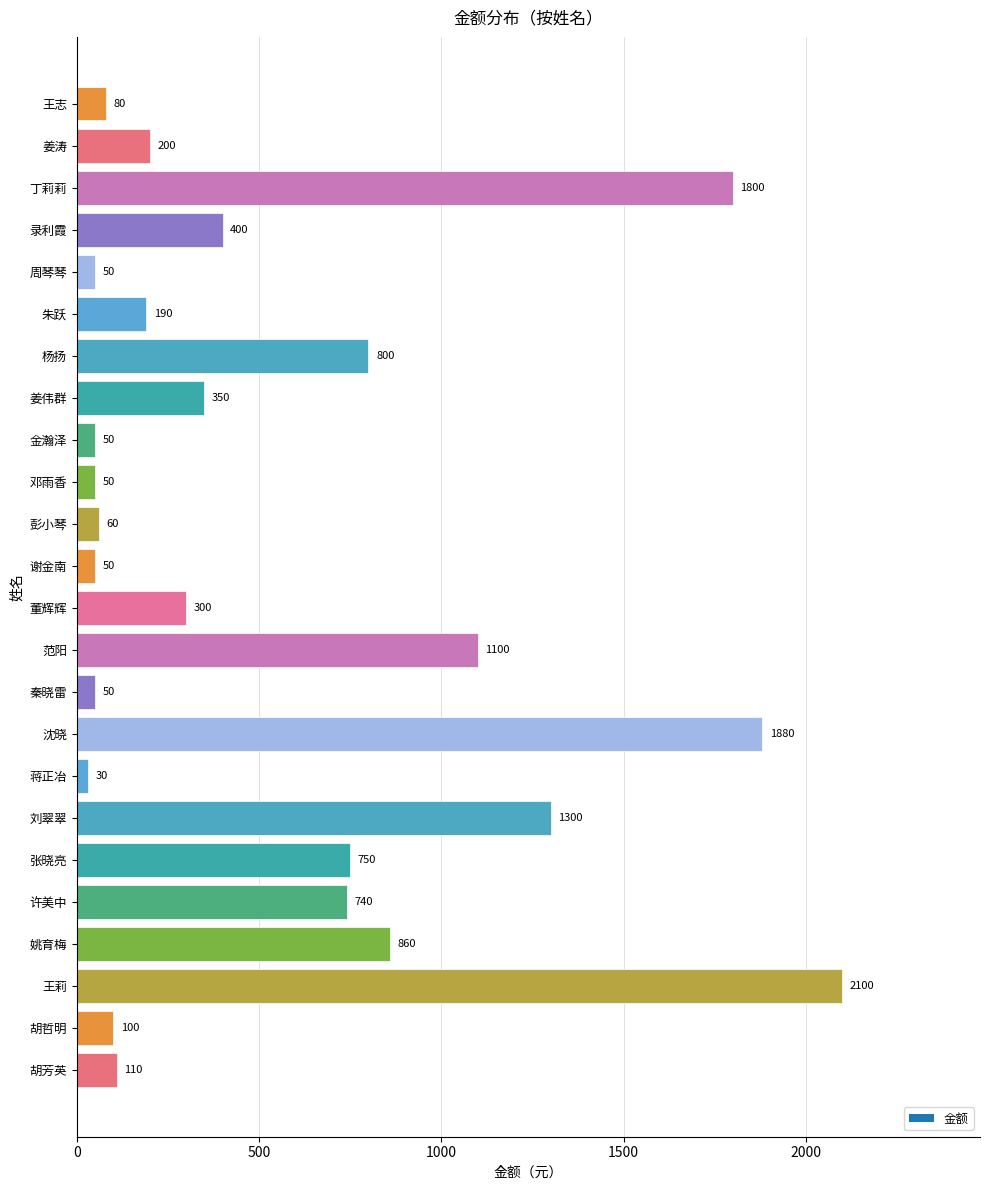

What is the smallest value displayed?

30